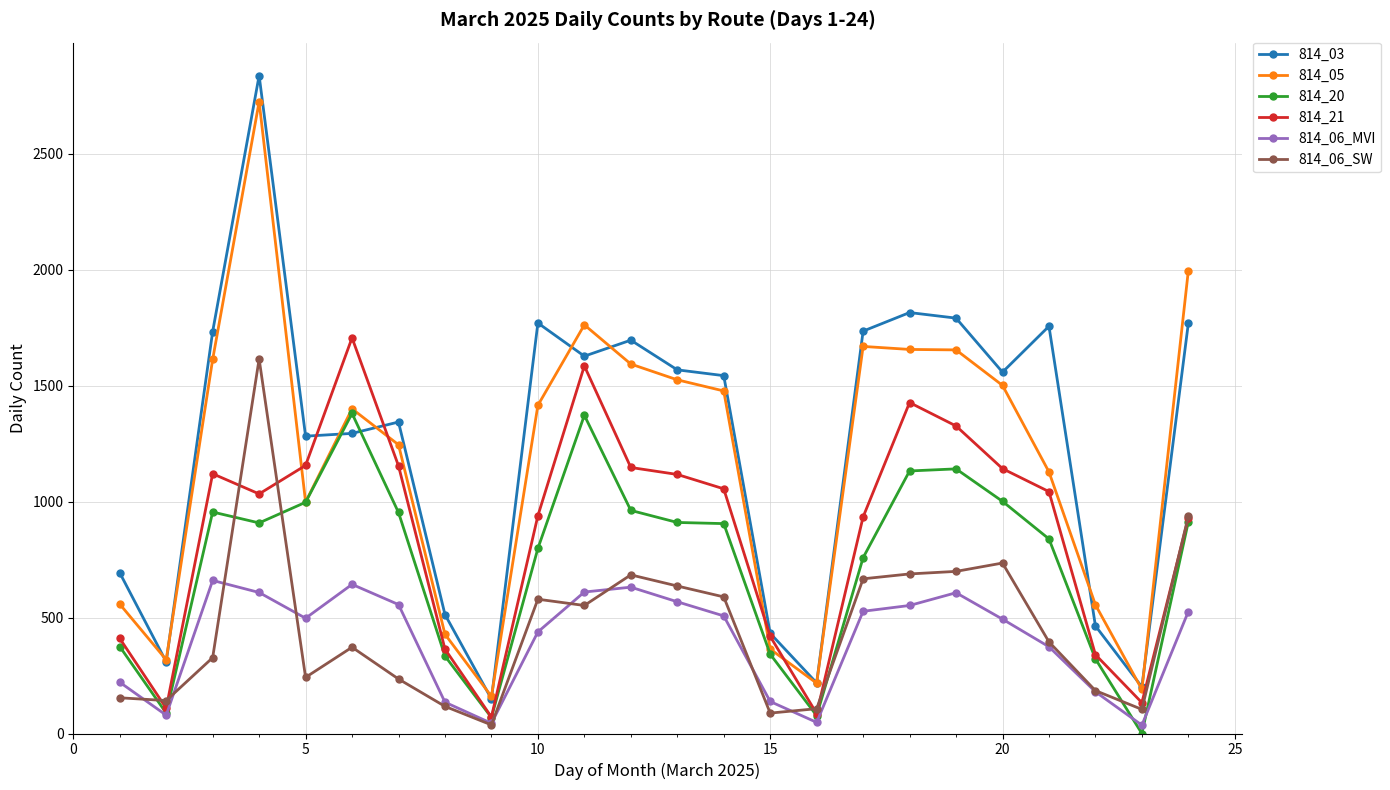

How many data points in 814_20 are less than 908?

12